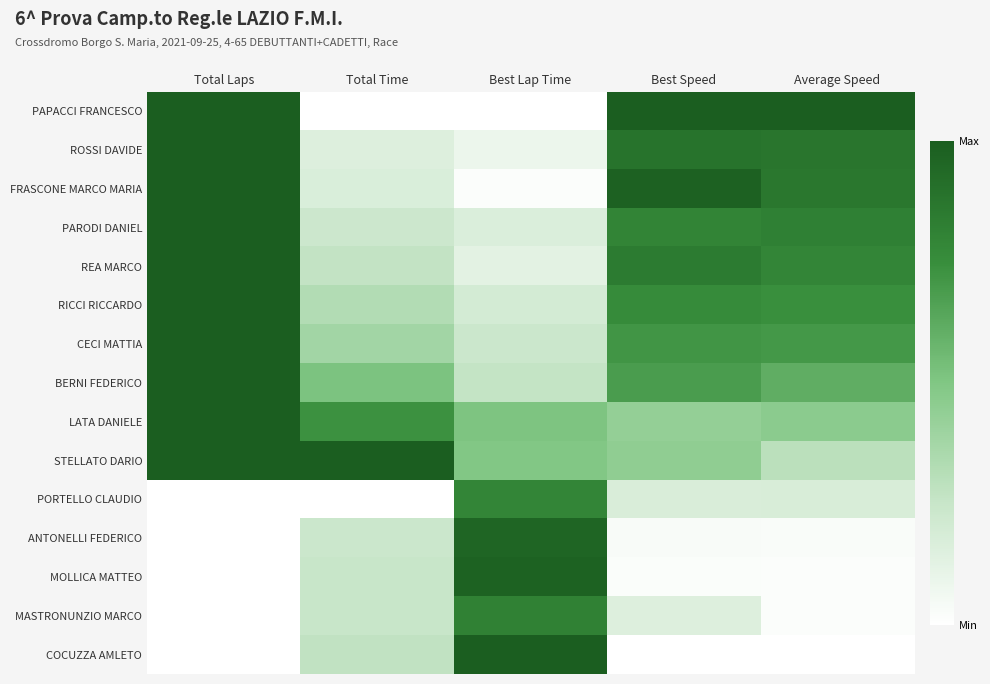

At which category is the sum across all series the highest?

Total Laps